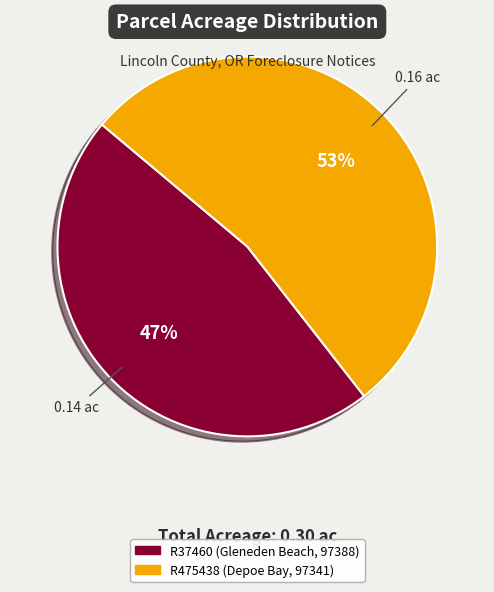

What percentage is the R475438 (Depoe Bay, 97341) slice, to the nearest percent?

53%